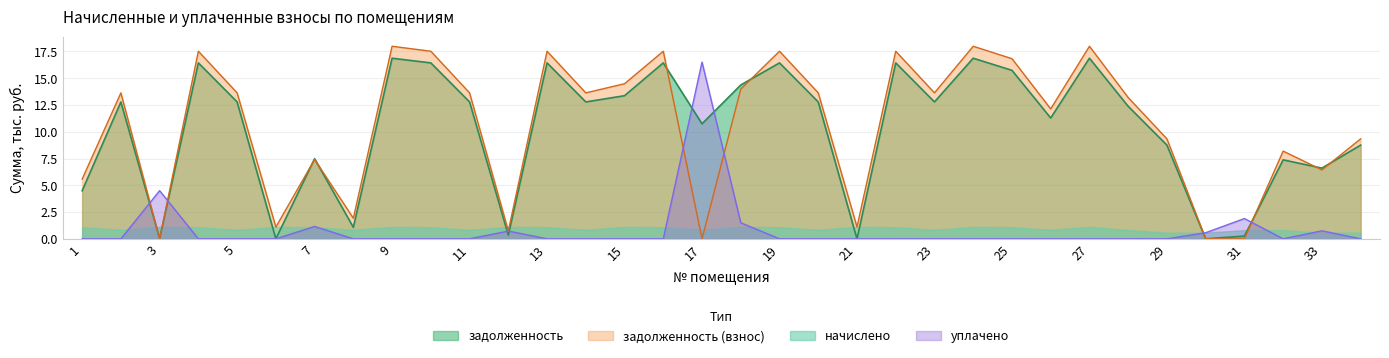

What is the sum of all задолженность (взнос) values?

362.8